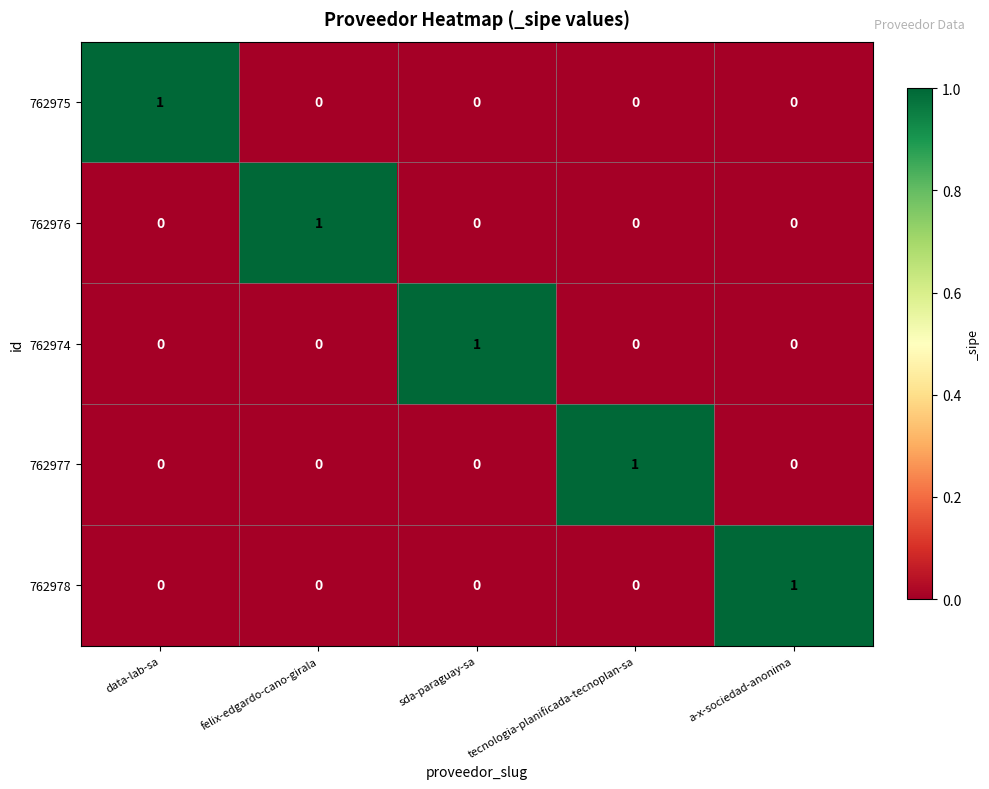

At which label does 762974 reach its peak?

sda-paraguay-sa